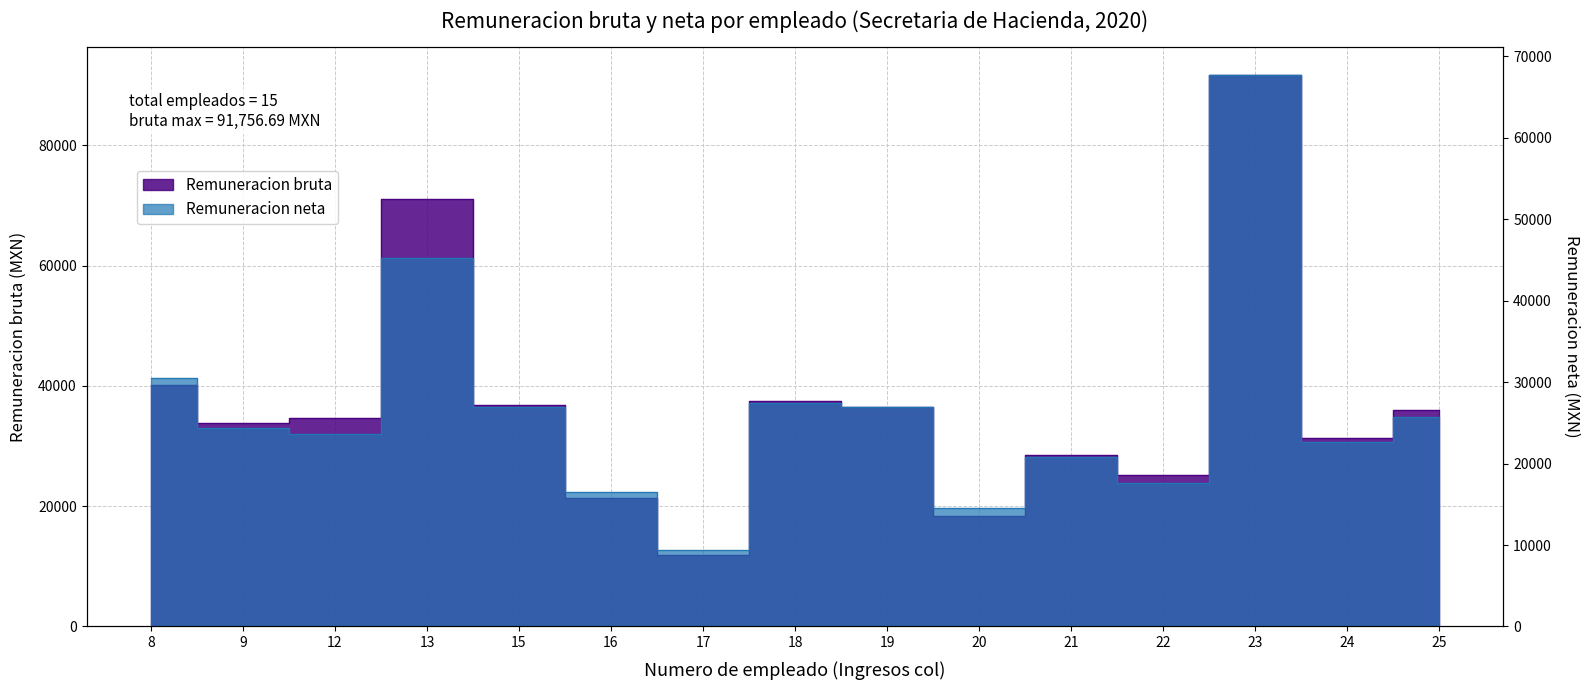

Between 19 and 25, which is larger?

19